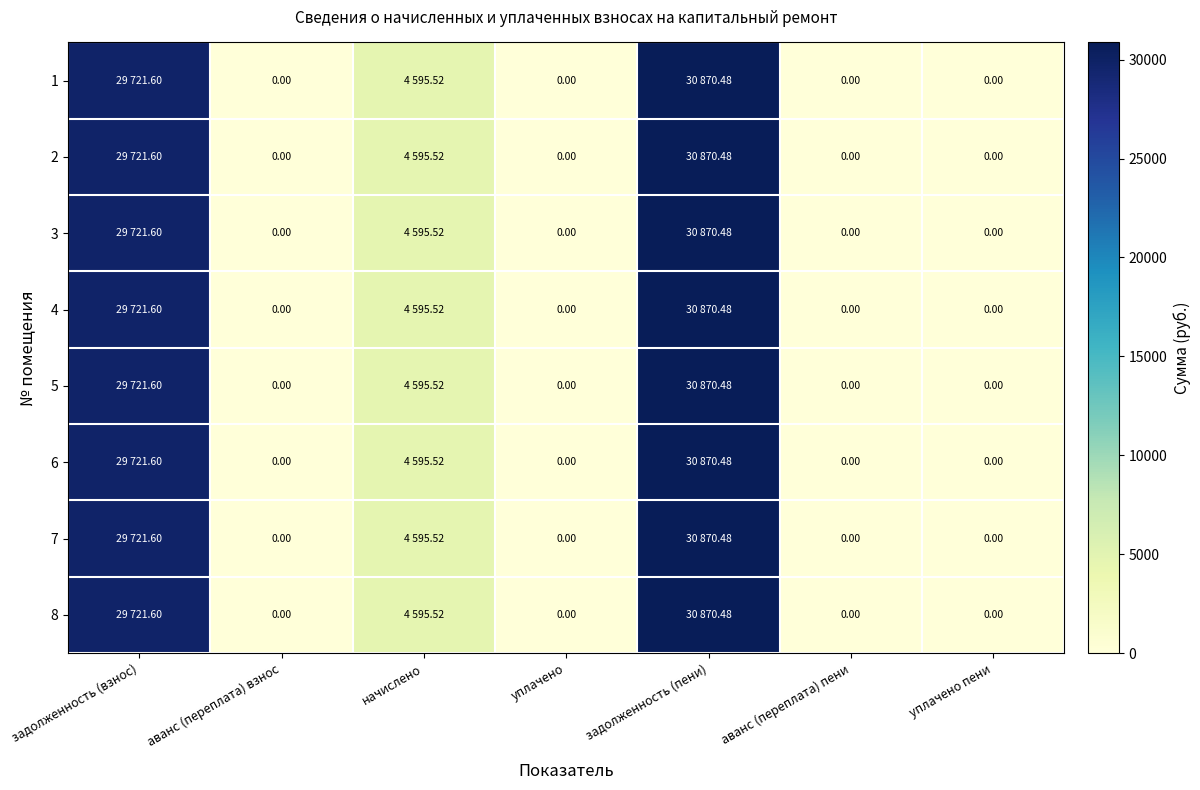

Count the number of categories in the chart.

7